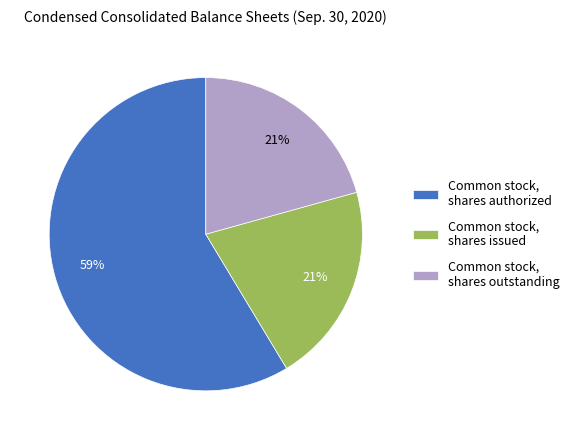

Which slice represents more than half of the pie?

Common stock, shares authorized